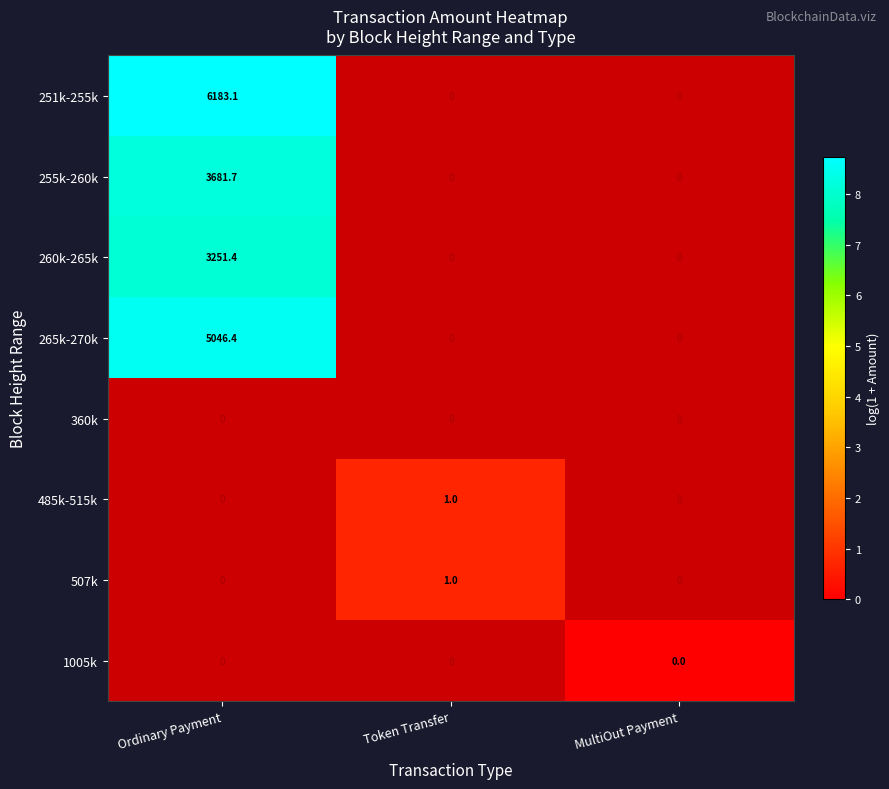

True or false: 265k-270k has a value of 9011.2 at Ordinary Payment.

False